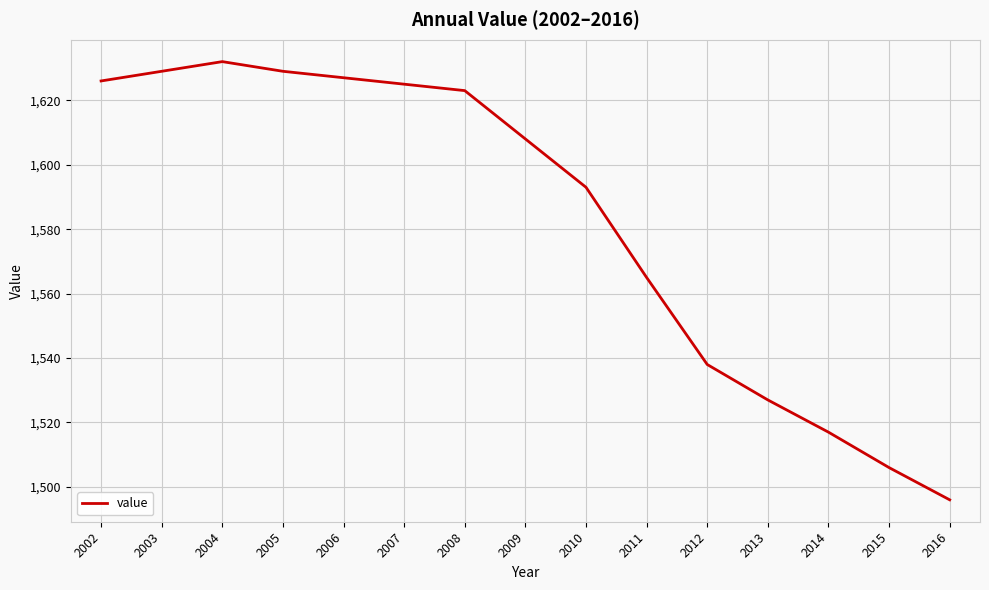

At which label is the value closest to 1564?

2011